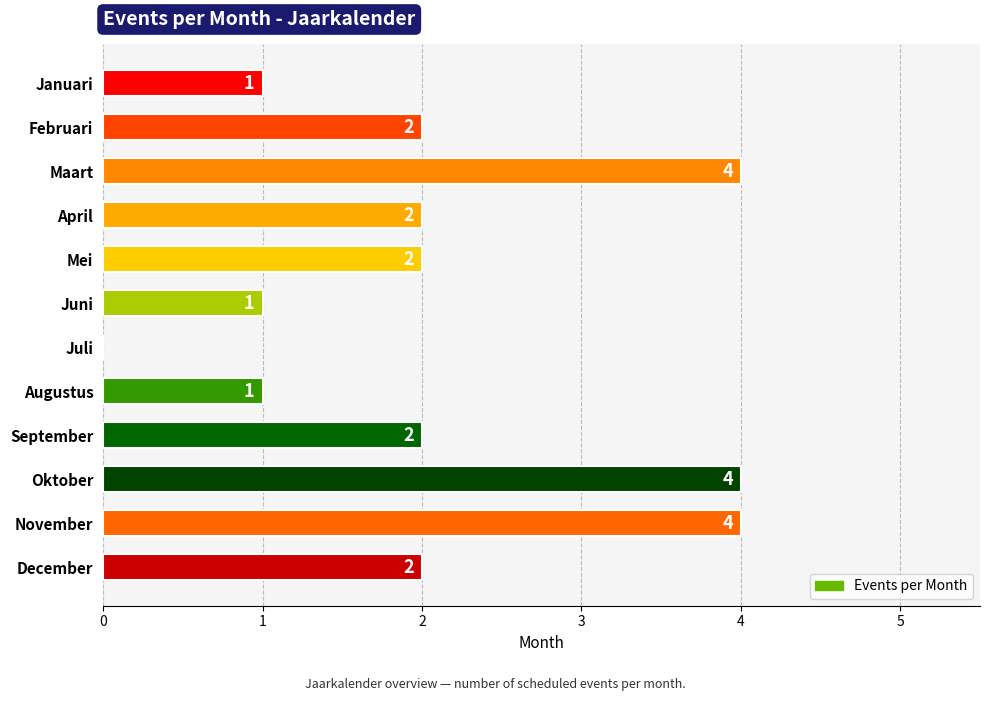

Read the value at Oktober.

4